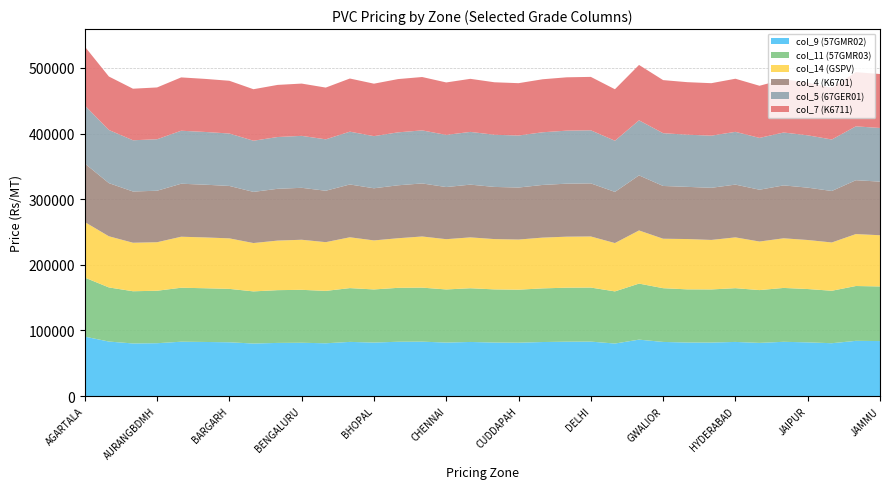

Reading right to left, what are all the values shown in this chart?

col_9 (57GMR02): JAMMU=83760	JALPAIGURI=84092	JALGAON=80476	JAIPUR=81790	JABALPUR=82632	INDORE=80979	HYDERABAD=82440	HUBLI=81482	HOSUR-TK=81542	GWALIOR=82430	GUWAHATI=85931	GANDHIDHAM=79990	DELHI=82915	DEHRADUN=82809	CUTTACK=82287	CUDDAPAH=81286	COIMBATORE=81512	COCHIN=82390	CHENNAI=81474	CALCUTTA=82861	BILASPUR=82703	BHOPAL=81475	BHIWADI=82499	BHAVNAGAR=80376	BENGALURU=81183	BELFRY=80938	BARODA=79991	BARGARH=81905	BALASORE=82384	BADDI=82782	AURANGBDMH=80482	AHMEDABAD=80103	AGRA=83012	AGARTALA=90519
col_11 (57GMR03): JAMMU=83260	JALPAIGURI=83592	JALGAON=79976	JAIPUR=81290	JABALPUR=82132	INDORE=80479	HYDERABAD=81940	HUBLI=80982	HOSUR-TK=81042	GWALIOR=81930	GUWAHATI=85431	GANDHIDHAM=79490	DELHI=82415	DEHRADUN=82309	CUTTACK=81787	CUDDAPAH=80786	COIMBATORE=81012	COCHIN=81890	CHENNAI=80974	CALCUTTA=82361	BILASPUR=82203	BHOPAL=80975	BHIWADI=81999	BHAVNAGAR=79876	BENGALURU=80683	BELFRY=80438	BARODA=79491	BARGARH=81405	BALASORE=81884	BADDI=82282	AURANGBDMH=79982	AHMEDABAD=79603	AGRA=82512	AGARTALA=90019
col_14 (GSPV): JAMMU=78036	JALPAIGURI=79183	JALGAON=73599	JAIPUR=74745	JABALPUR=75641	INDORE=74025	HYDERABAD=77425	HUBLI=75442	HOSUR-TK=76686	GWALIOR=75396	GUWAHATI=81019	GANDHIDHAM=73658	DELHI=77874	DEHRADUN=77767	CUTTACK=77381	CUDDAPAH=76431	COIMBATORE=76680	COCHIN=77532	CHENNAI=76611	CALCUTTA=77953	BILASPUR=75600	BHOPAL=74720	BHIWADI=77462	BHAVNAGAR=74271	BENGALURU=76325	BELFRY=75536	BARODA=73683	BARGARH=76996	BALASORE=77470	BADDI=77744	AURANGBDMH=73960	AHMEDABAD=73933	AGRA=77973	AGARTALA=84650
col_4 (K6701): JAMMU=81756	JALPAIGURI=82093	JALGAON=78479	JAIPUR=79785	JABALPUR=80631	INDORE=78975	HYDERABAD=80445	HUBLI=79482	HOSUR-TK=79546	GWALIOR=80426	GUWAHATI=83929	GANDHIDHAM=77988	DELHI=80914	DEHRADUN=80807	CUTTACK=80291	CUDDAPAH=79291	COIMBATORE=79510	COCHIN=80392	CHENNAI=79471	CALCUTTA=80863	BILASPUR=80700	BHOPAL=79480	BHIWADI=80502	BHAVNAGAR=78371	BENGALURU=79185	BELFRY=78936	BARODA=77993	BARGARH=79906	BALASORE=80380	BADDI=80784	AURANGBDMH=78480	AHMEDABAD=78103	AGRA=81013	AGARTALA=89240
col_5 (67GER01): JAMMU=81760	JALPAIGURI=82092	JALGAON=78476	JAIPUR=79790	JABALPUR=80632	INDORE=78979	HYDERABAD=80440	HUBLI=79482	HOSUR-TK=79542	GWALIOR=80430	GUWAHATI=83931	GANDHIDHAM=77990	DELHI=80915	DEHRADUN=80809	CUTTACK=80287	CUDDAPAH=79286	COIMBATORE=79512	COCHIN=80390	CHENNAI=79474	CALCUTTA=80861	BILASPUR=80703	BHOPAL=79475	BHIWADI=80499	BHAVNAGAR=78376	BENGALURU=79183	BELFRY=78938	BARODA=77991	BARGARH=79905	BALASORE=80384	BADDI=80782	AURANGBDMH=78482	AHMEDABAD=78103	AGRA=81012	AGARTALA=88519
col_7 (K6711): JAMMU=82256	JALPAIGURI=82593	JALGAON=78979	JAIPUR=80285	JABALPUR=81131	INDORE=79475	HYDERABAD=80945	HUBLI=79982	HOSUR-TK=80046	GWALIOR=80926	GUWAHATI=84429	GANDHIDHAM=78488	DELHI=81414	DEHRADUN=81307	CUTTACK=80791	CUDDAPAH=79791	COIMBATORE=80010	COCHIN=80892	CHENNAI=79971	CALCUTTA=81363	BILASPUR=81200	BHOPAL=79980	BHIWADI=81002	BHAVNAGAR=78871	BENGALURU=79685	BELFRY=79436	BARODA=78493	BARGARH=80406	BALASORE=80880	BADDI=81284	AURANGBDMH=78980	AHMEDABAD=78603	AGRA=81513	AGARTALA=89740